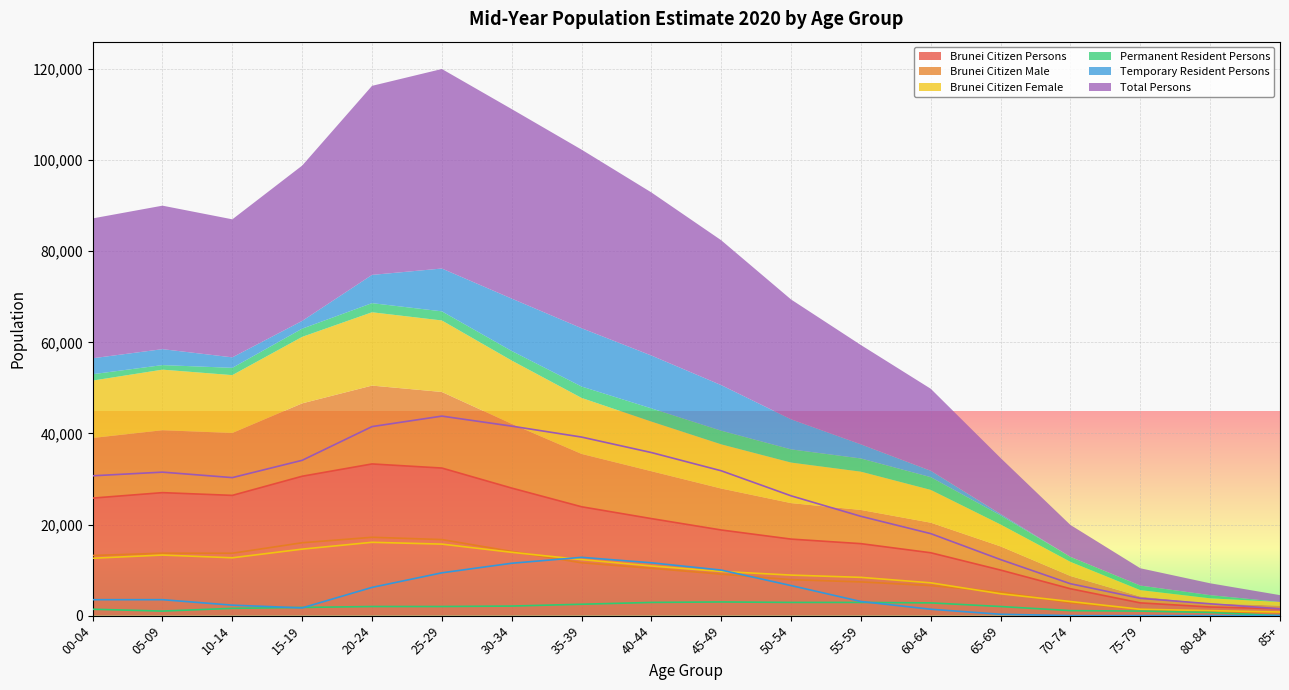

What is the label of the 2nd point from the right?

80-84